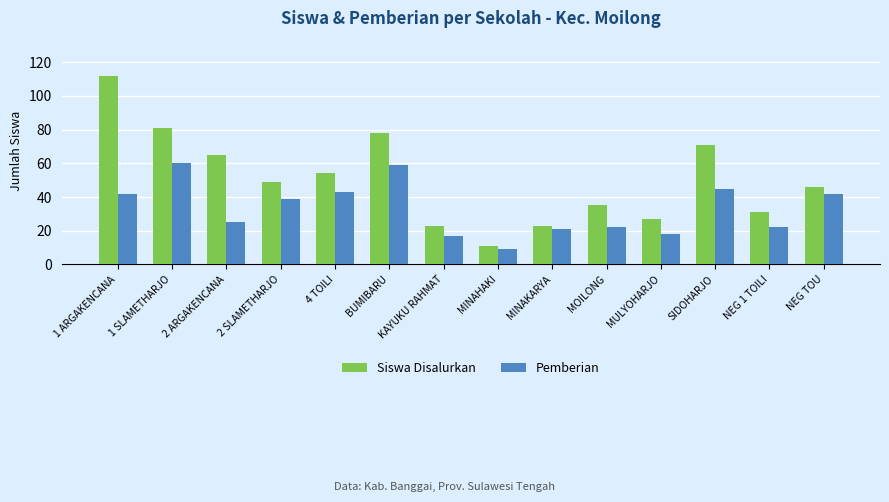

How many categories are shown in the chart?

14